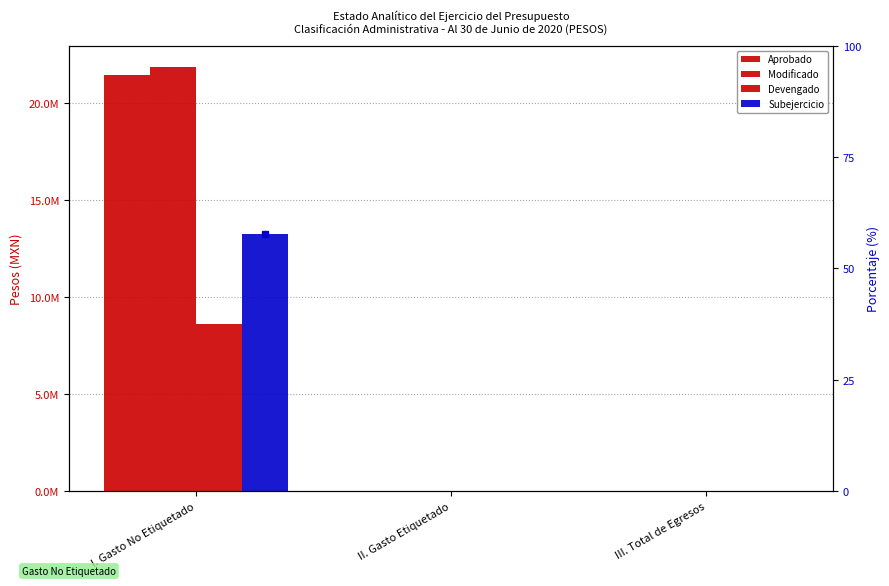

Between I. Gasto No Etiquetado and II. Gasto Etiquetado, which is larger?

I. Gasto No Etiquetado